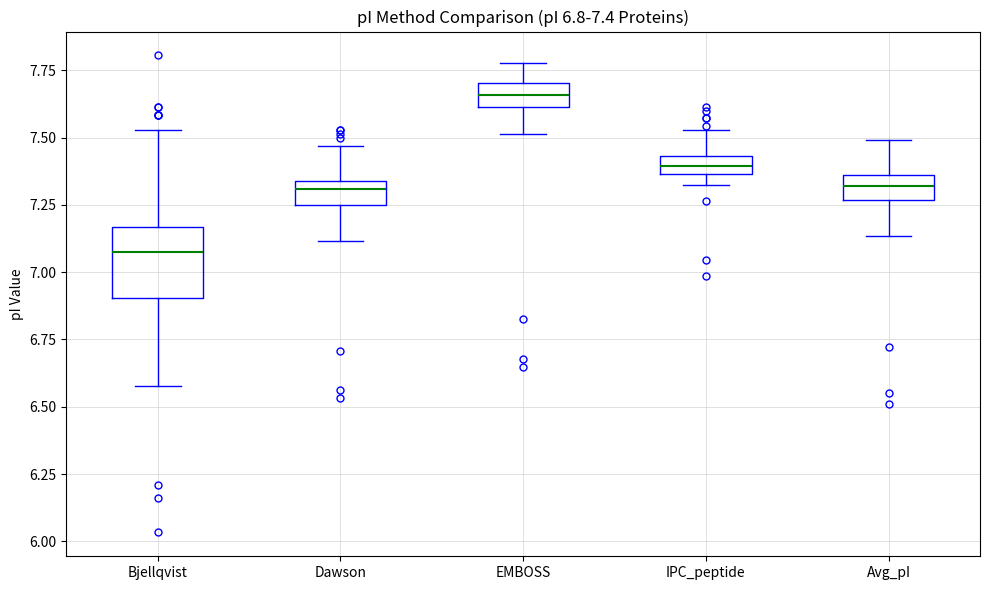

Which box is the tallest, from its lower edge to its upper edge?

Bjellqvist